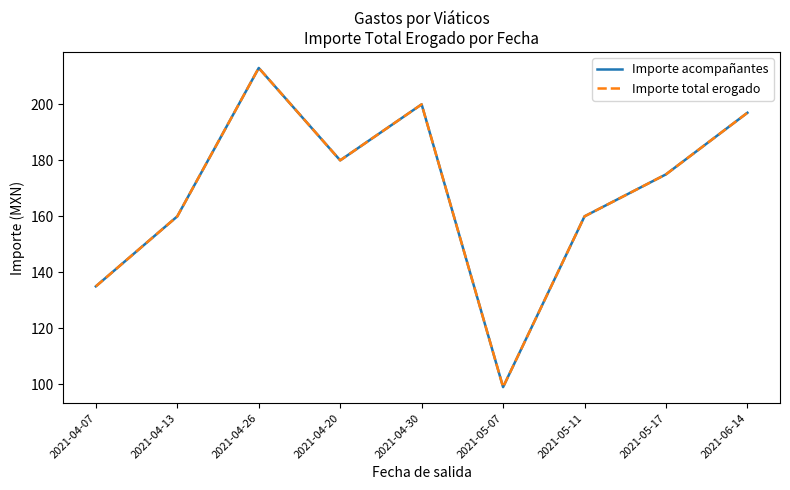

At which label does Importe total erogado reach its minimum?

2021-05-07